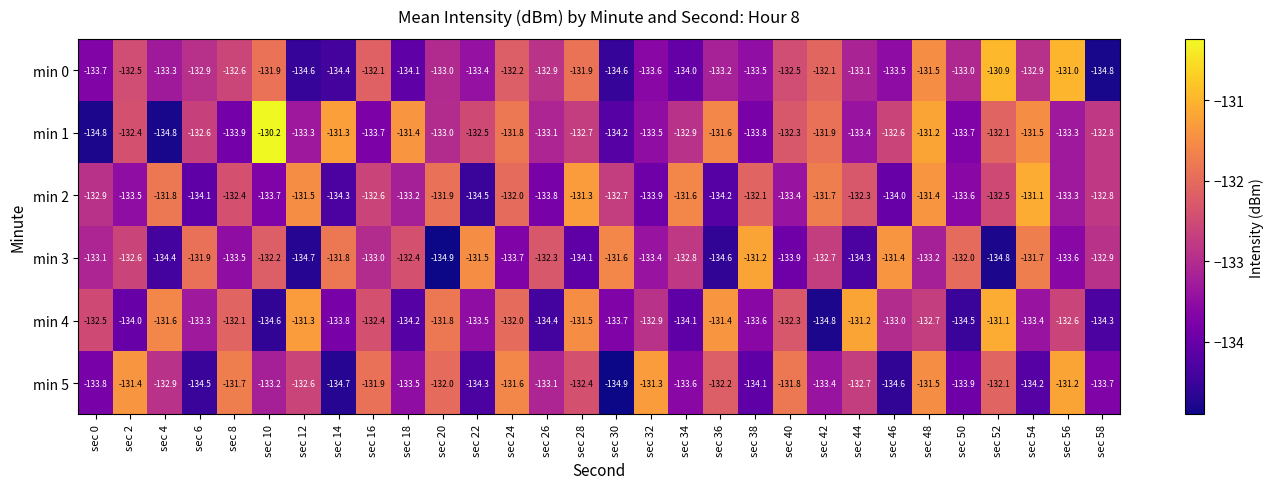

What is the smallest value displayed?

-134.9